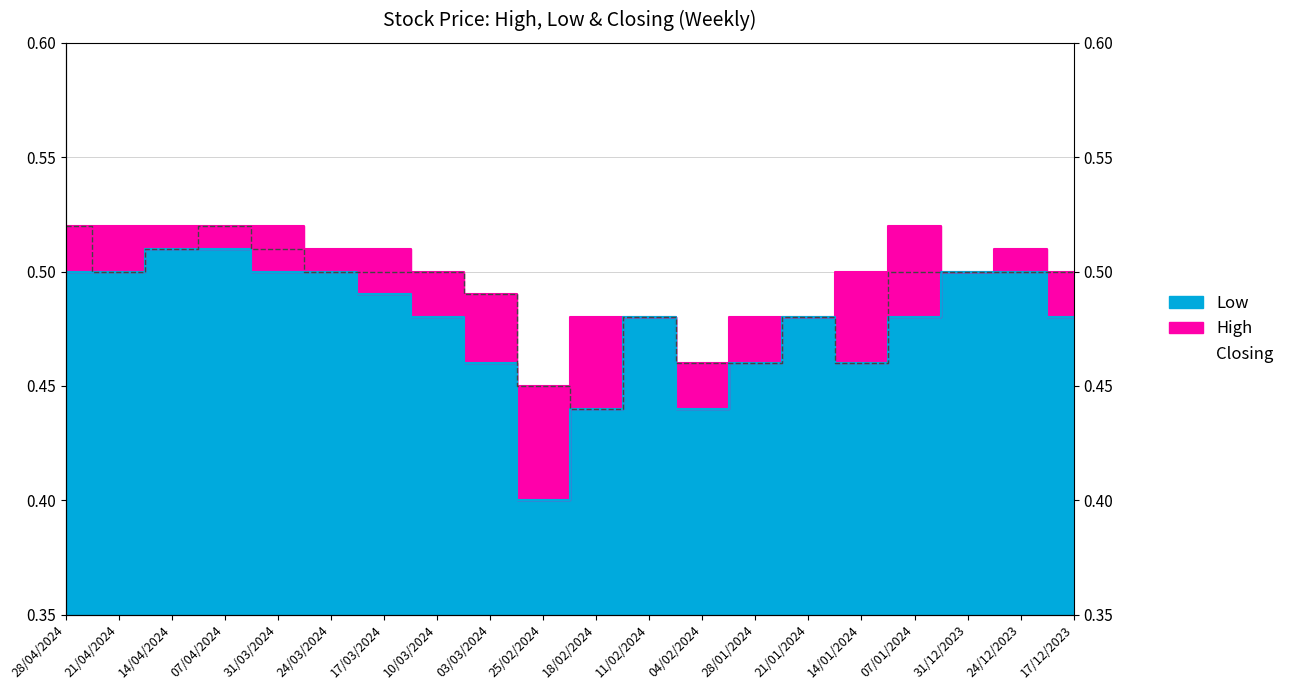

List the labels in order of Closing value, largest first.

28/04/2024, 07/04/2024, 14/04/2024, 31/03/2024, 21/04/2024, 24/03/2024, 17/03/2024, 10/03/2024, 07/01/2024, 31/12/2023, 24/12/2023, 17/12/2023, 03/03/2024, 11/02/2024, 21/01/2024, 04/02/2024, 28/01/2024, 14/01/2024, 25/02/2024, 18/02/2024